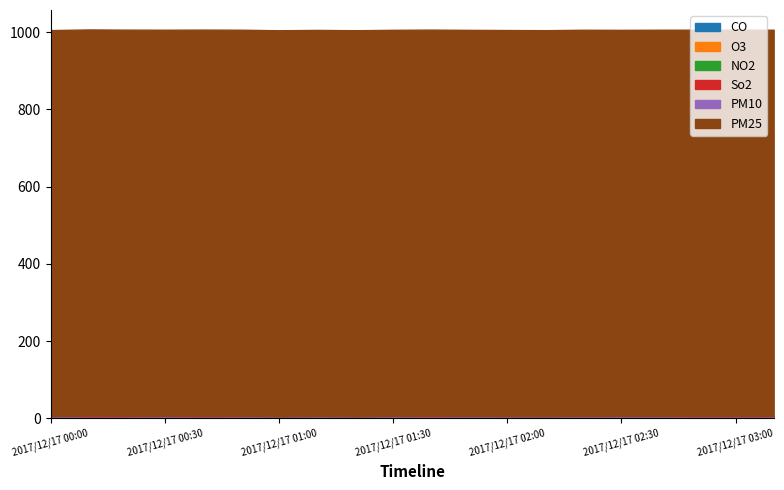

What are all the series names shown in the legend?

CO, O3, NO2, So2, PM10, PM25